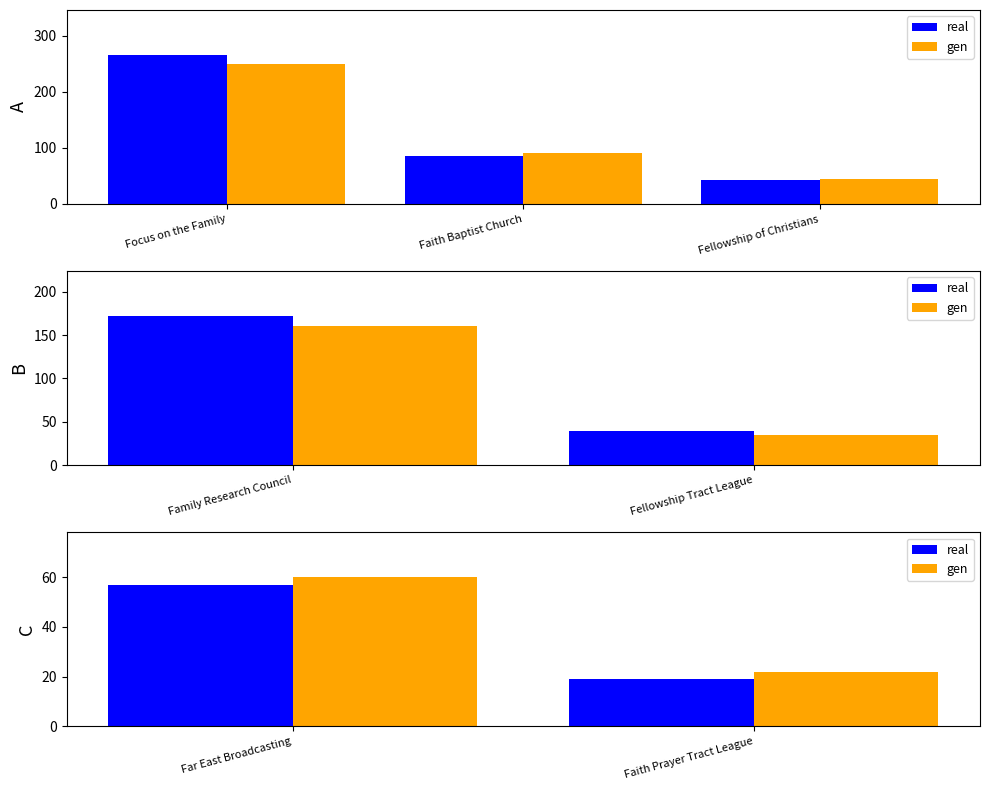

At how many categories does at least one series exceed 42?

1